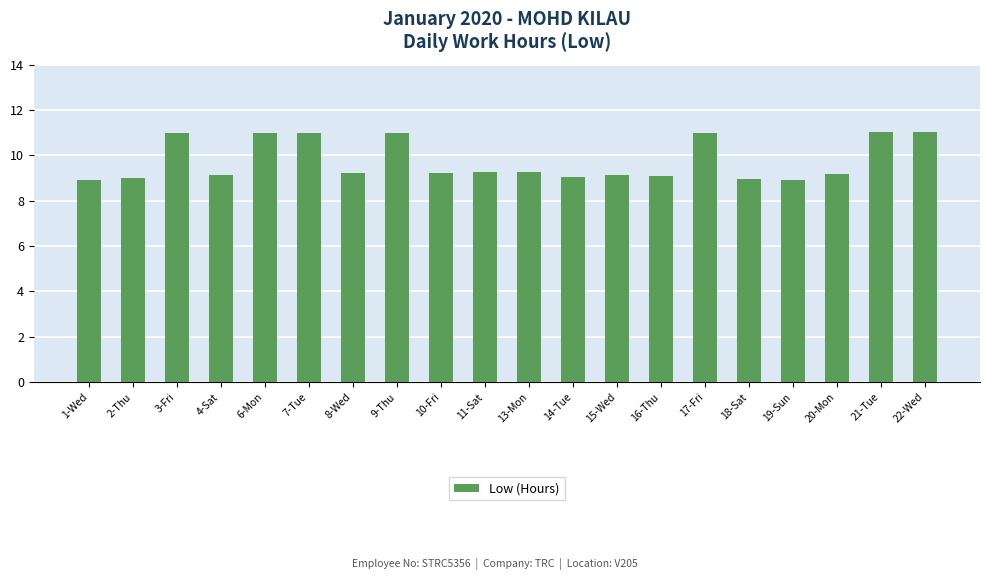

What is the label of the 4th bar from the left?

4-Sat